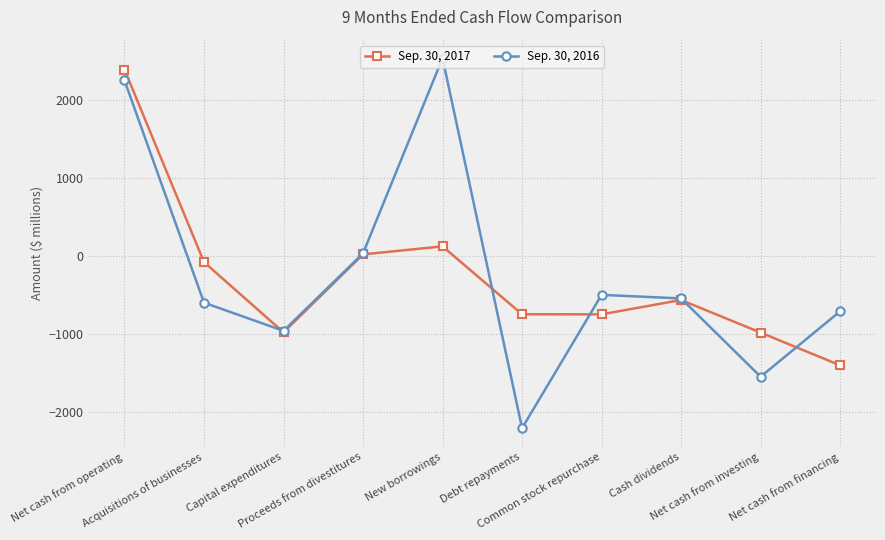

How many values in the Sep. 30, 2017 series are below -566?

5